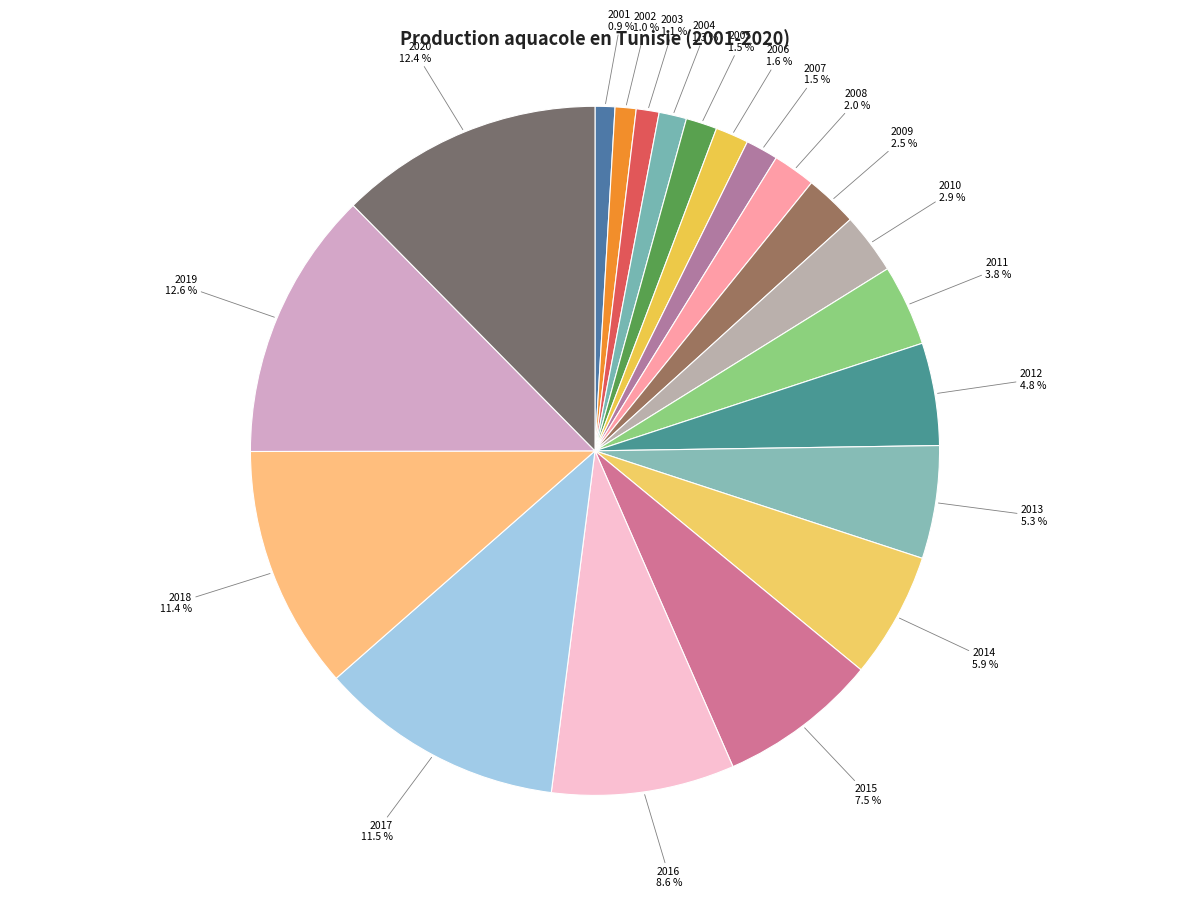

Count the number of slices in the pie.

20